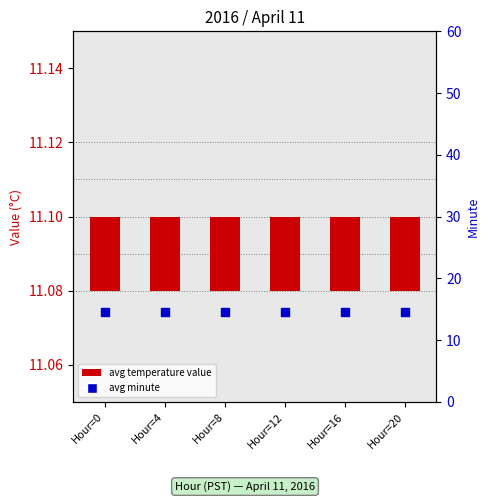

At which category is the sum across all series the highest?

Hour=0